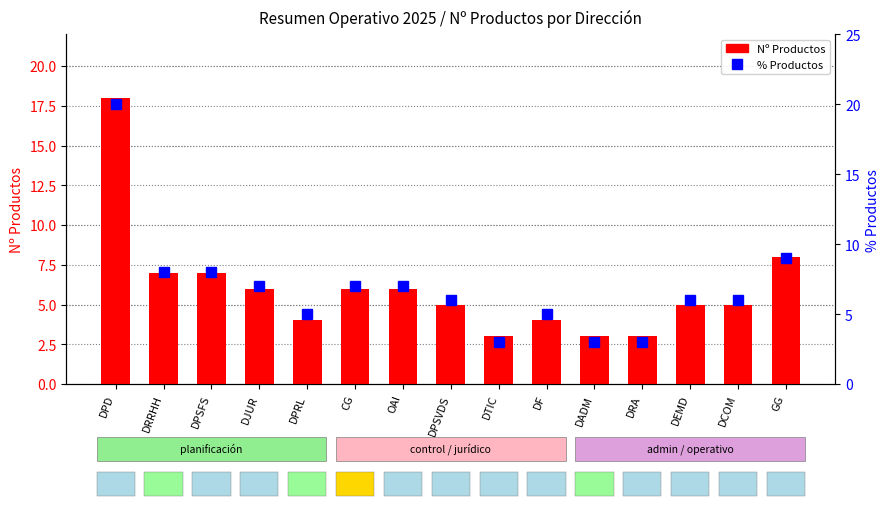

Reading left to right, list all the values displayed in this chart.

Nº Productos: DPD=18.0	DRRHH=7.0	DPSFS=7.0	DJUR=6.0	DPRL=4.0	CG=6.0	OAI=6.0	DPSVDS=5.0	DTIC=3.0	DF=4.0	DADM=3.0	DRA=3.0	DEMD=5.0	DCOM=5.0	GG=8.0
% Productos: DPD=20.0	DRRHH=8.0	DPSFS=8.0	DJUR=7.0	DPRL=5.0	CG=7.0	OAI=7.0	DPSVDS=6.0	DTIC=3.0	DF=5.0	DADM=3.0	DRA=3.0	DEMD=6.0	DCOM=6.0	GG=9.0